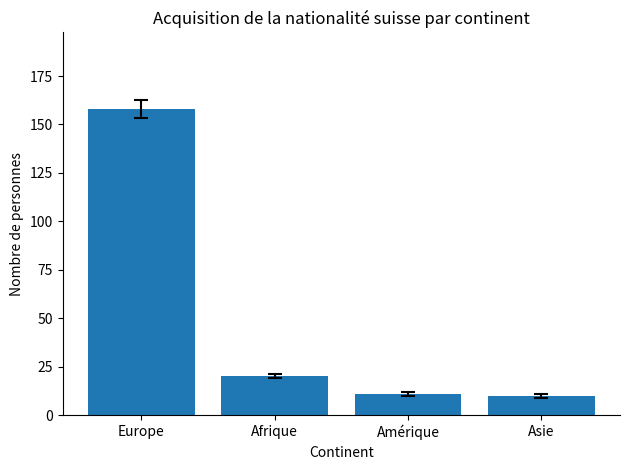

What is the difference between the values at Asie and Amérique?

1